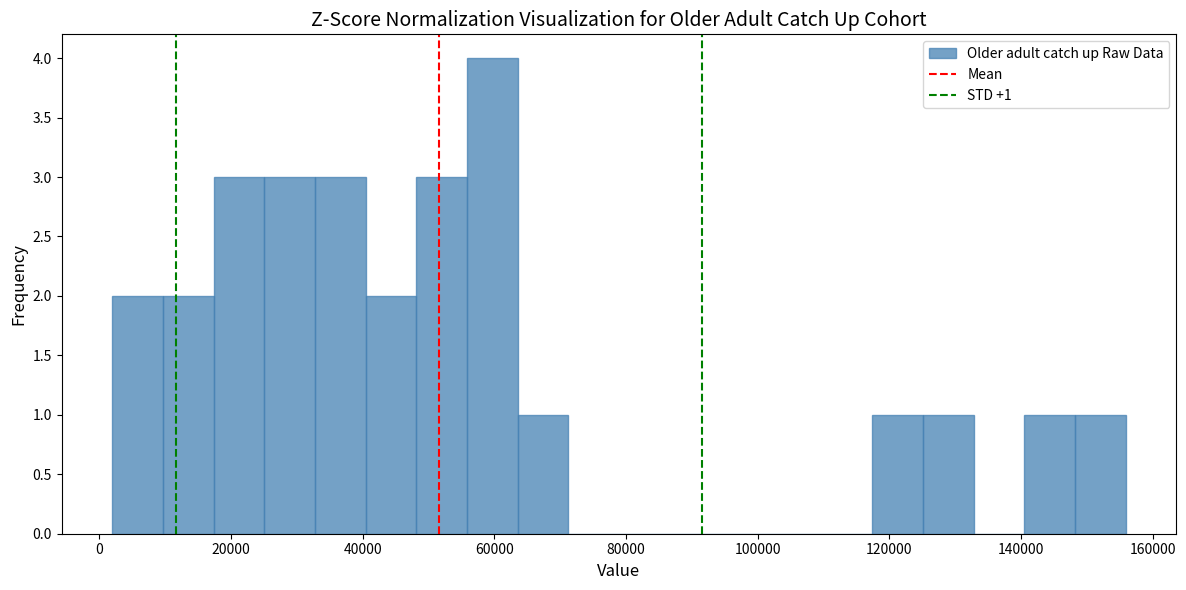

Around what value on the x-axis is the tallest bar? Give the approximate position of its centre, as read against the axis.

60000